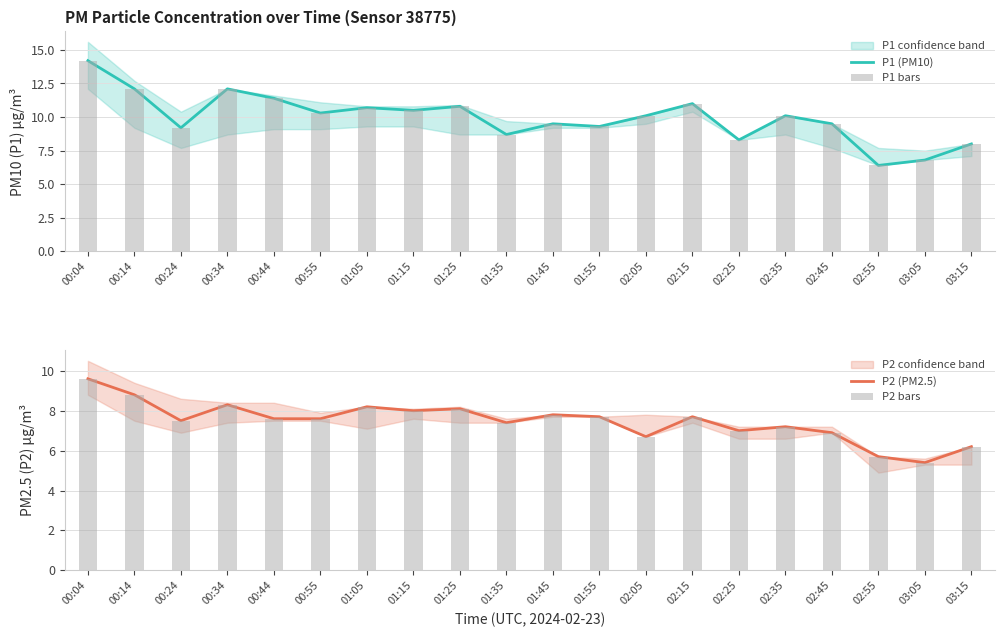

What is the value of the P2 (PM2.5) bar at the 3rd from the left?

7.5